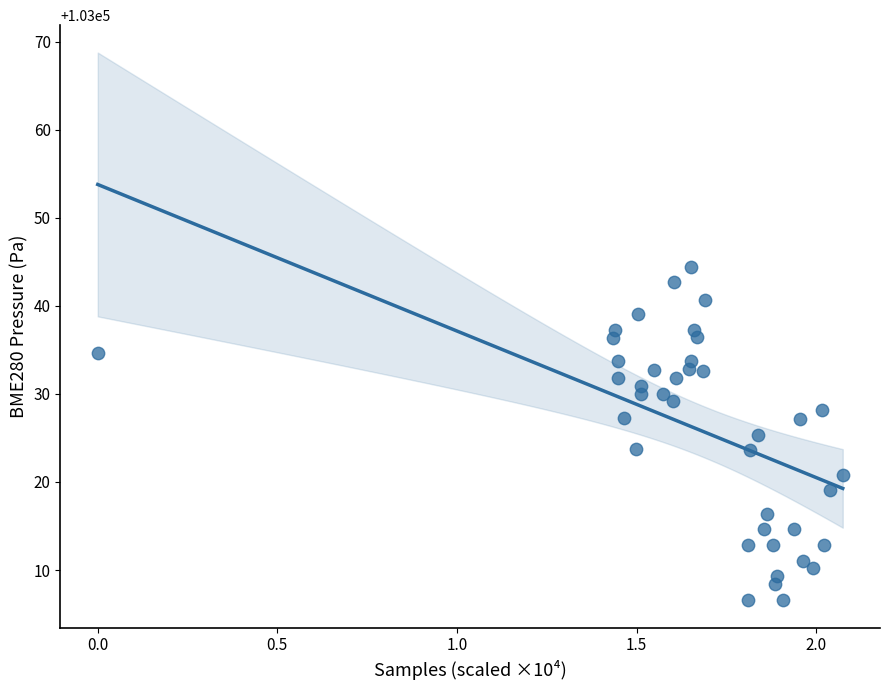

What is the range of X values (max minus min)?

2.1